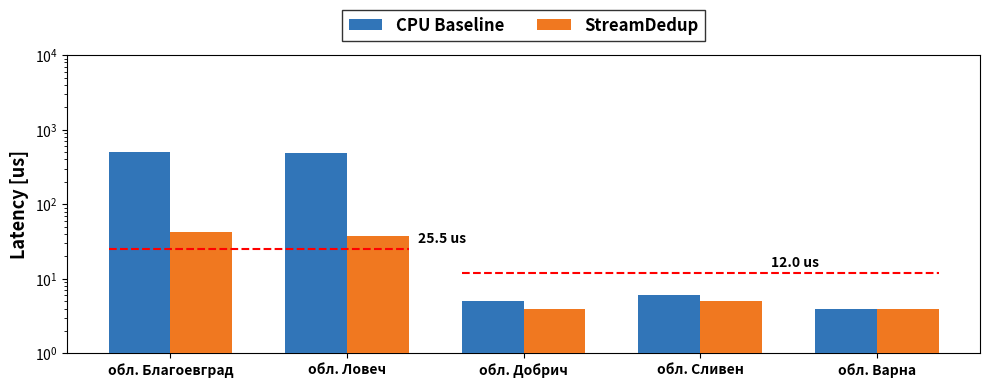

Reading left to right, what are all the values shown in this chart?

CPU Baseline: обл. Благоевград=500	обл. Ловеч=480	обл. Добрич=5	обл. Сливен=6	обл. Варна=4
StreamDedup: обл. Благоевград=42	обл. Ловеч=38	обл. Добрич=4	обл. Сливен=5	обл. Варна=4